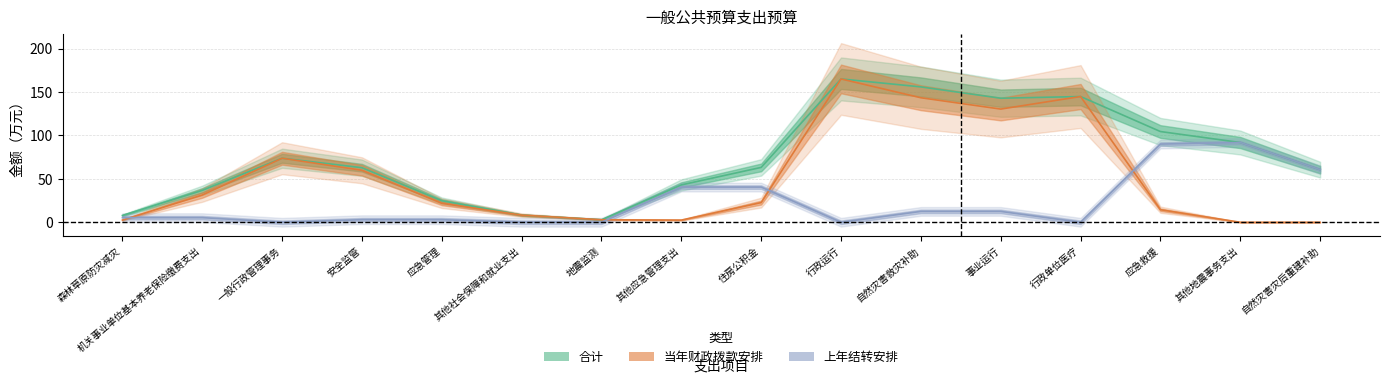

How many lines are shown in the chart?

3